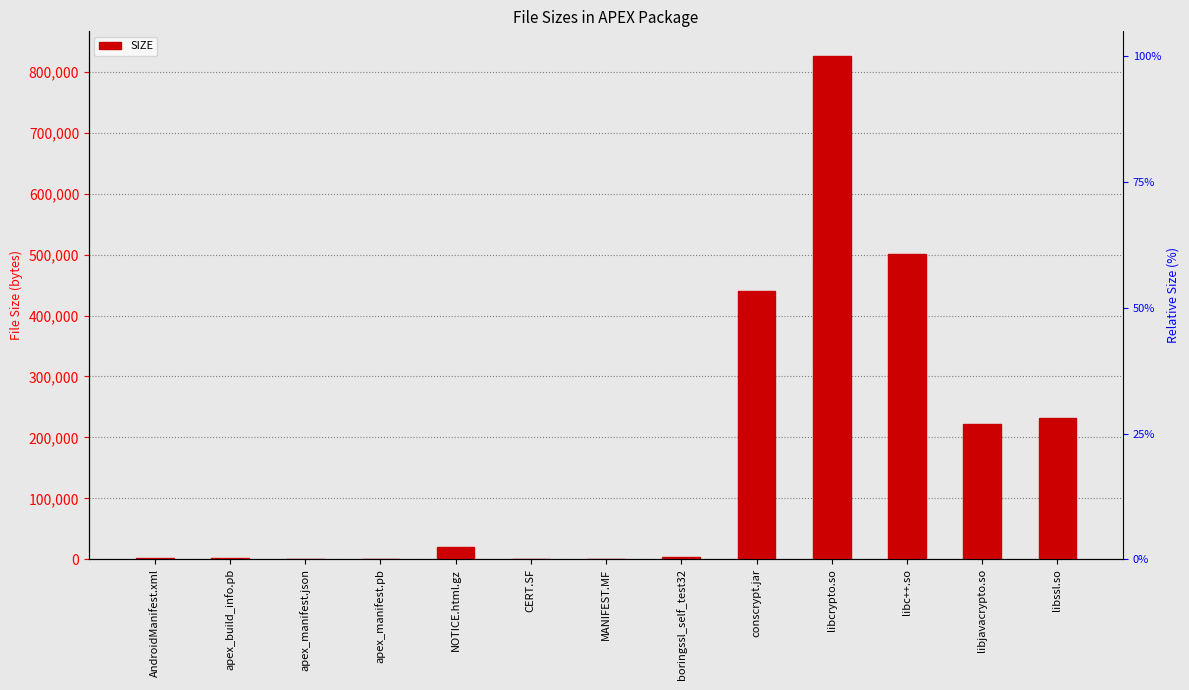

True or false: the data shows 222492 at libjavacrypto.so.

True